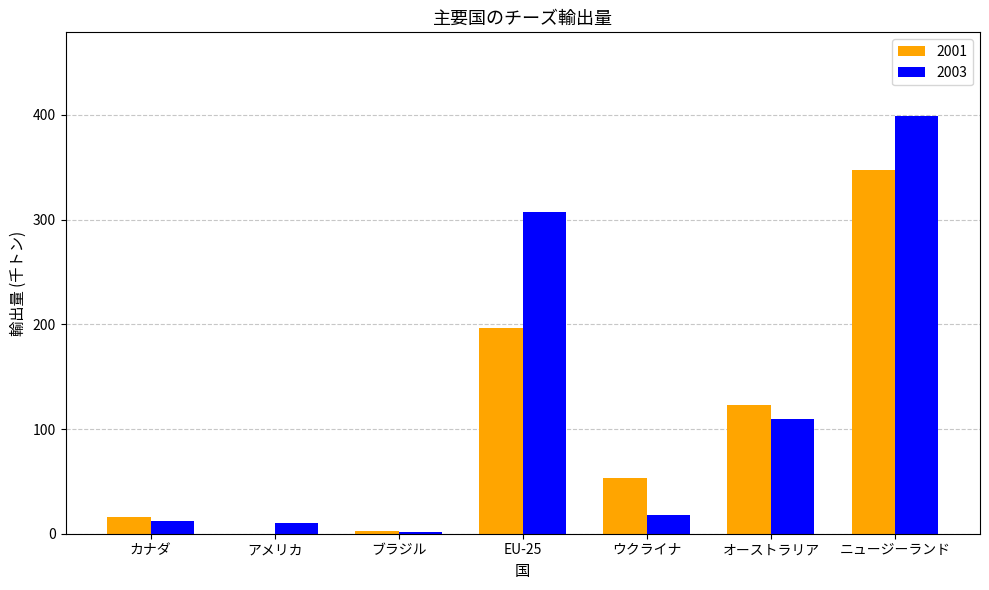

Which series changed the most between アメリカ and EU-25?

2003